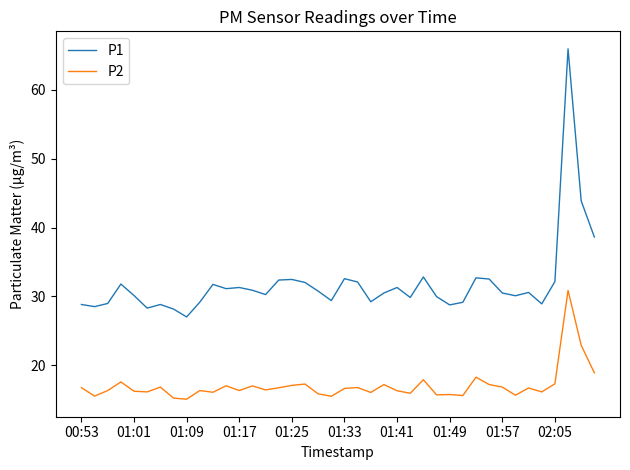

Which series has the largest range (max minus min)?

P1